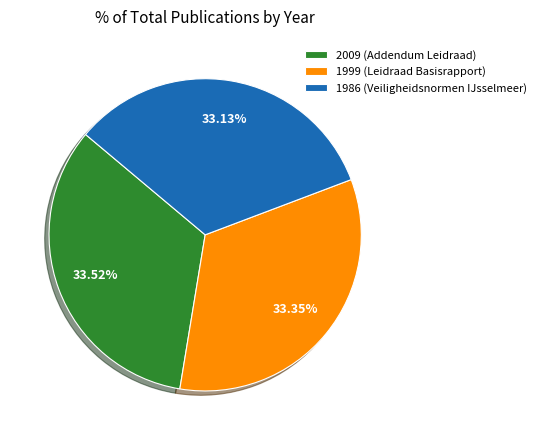

What is the ratio of the value at 1986 (Veiligheidsnormen IJsselmeer) to the value at 2009 (Addendum Leidraad)?

1.0